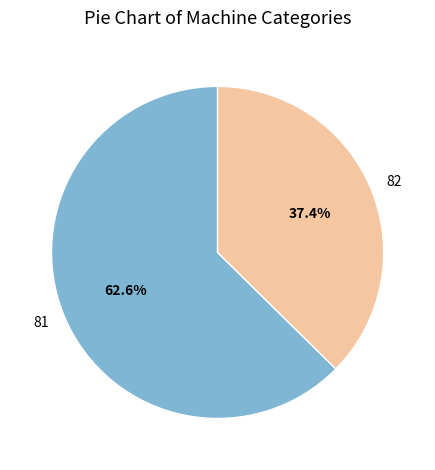

To the nearest percent, what is the combined percentage of 81 and 82?

100%